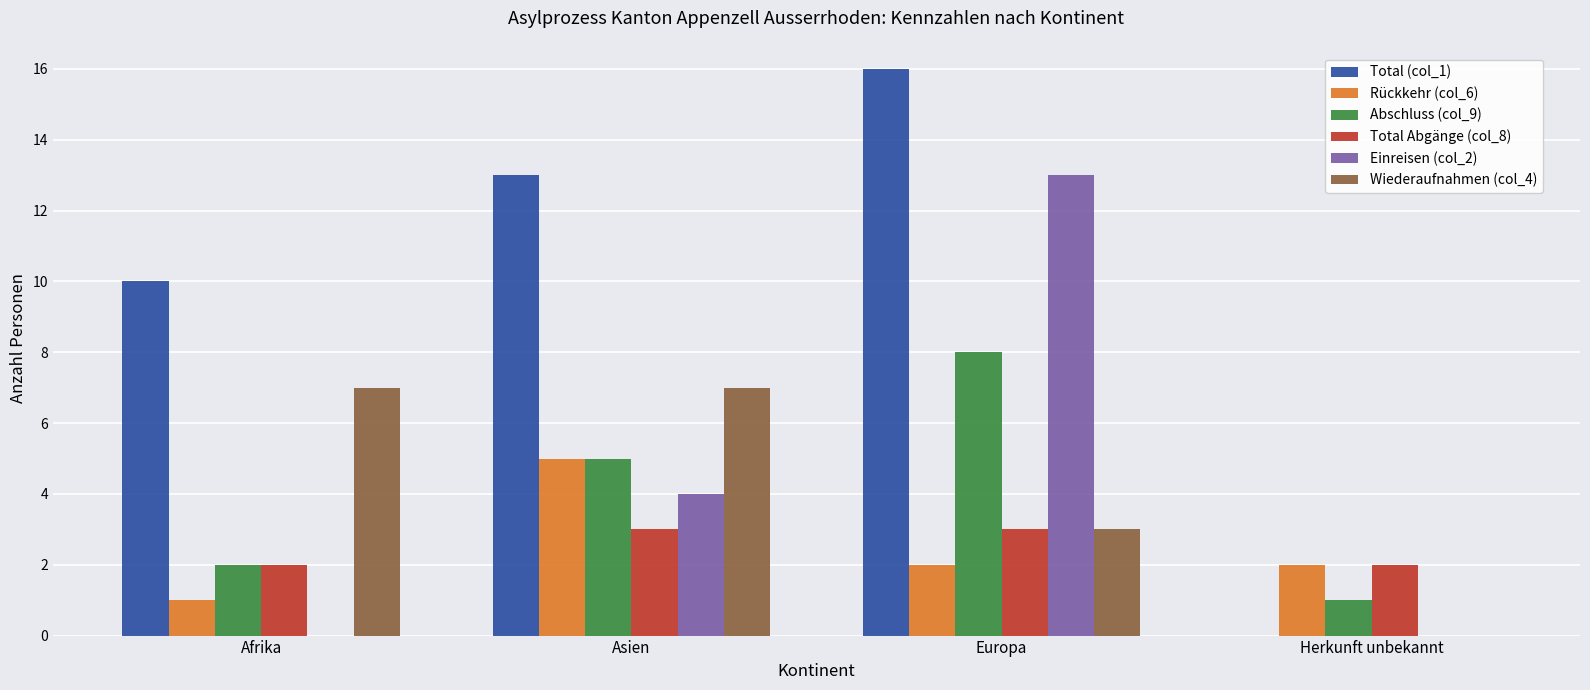

The Total Abgänge (col_8) series shows 3 at Europa. True or false?

True